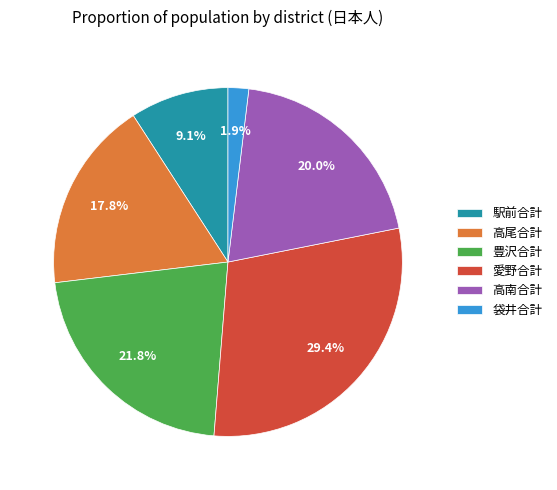

Which category has the smallest portion of the pie?

袋井合計